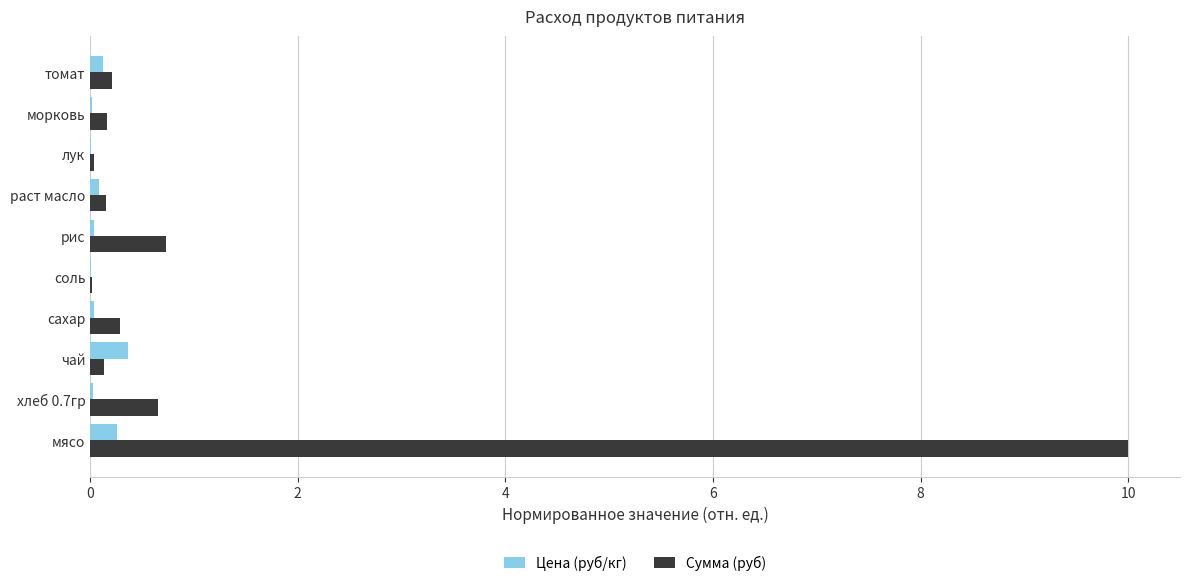

What is the greatest value displayed?

10.0